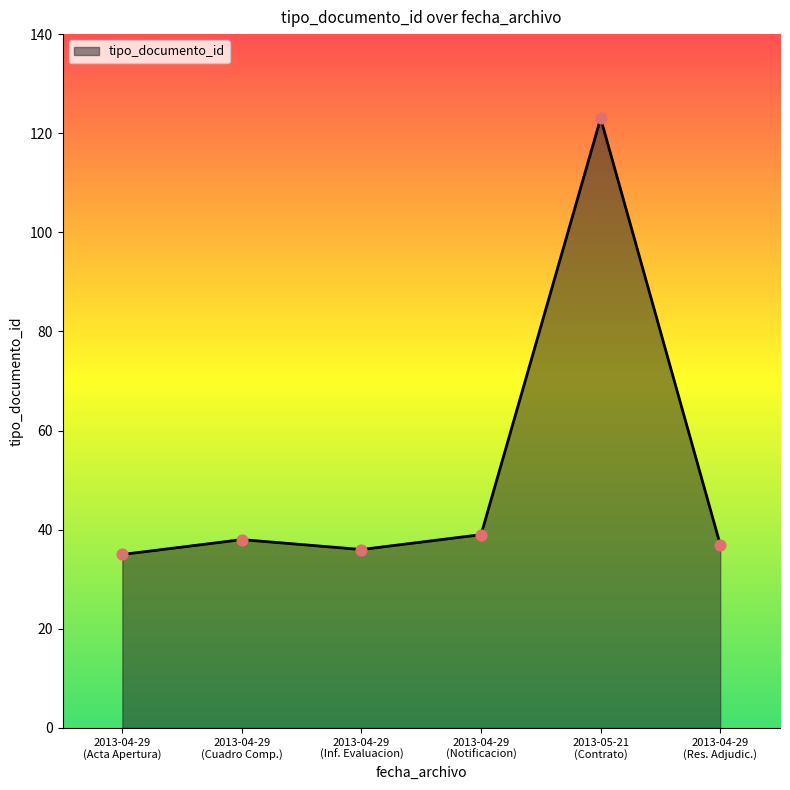

What is the minimum value shown in the chart?

35